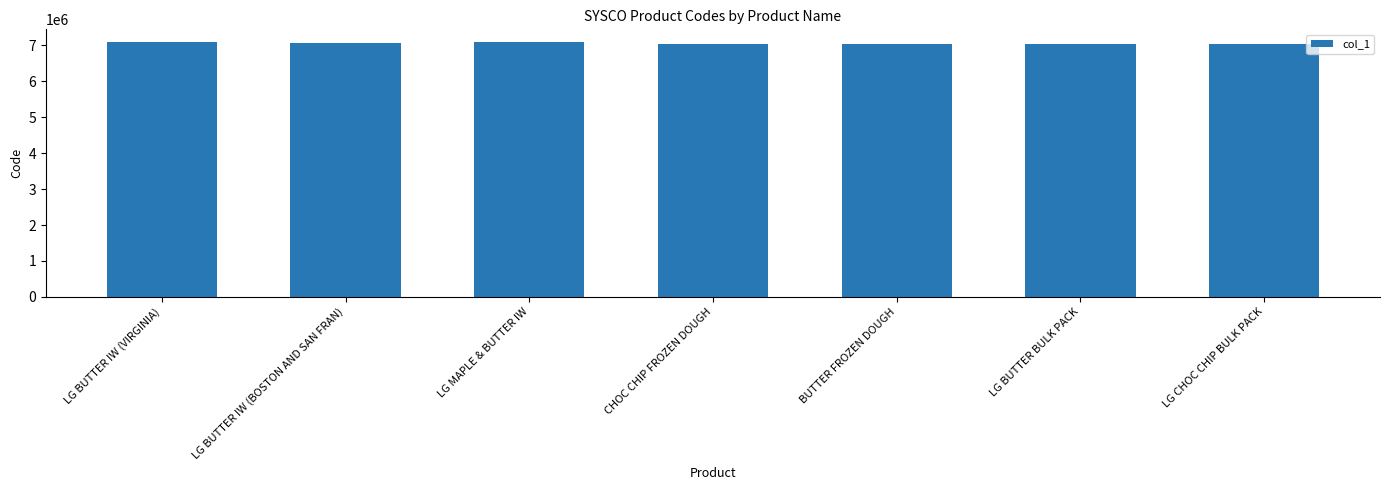

Read the value at LG CHOC CHIP BULK PACK.

7047416